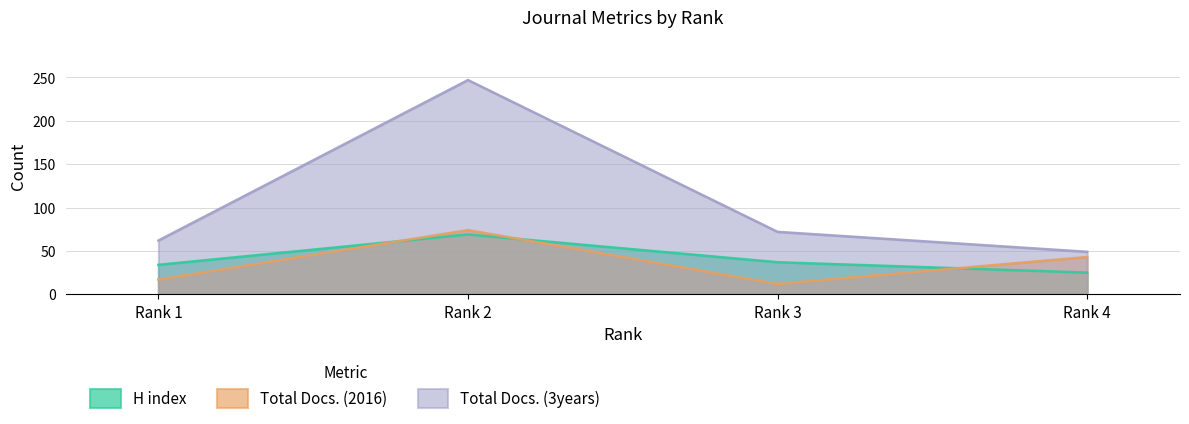

Reading right to left, what are all the values shown in this chart?

H index: Rank 4=25	Rank 3=37	Rank 2=69	Rank 1=34
Total Docs. (2016): Rank 4=43	Rank 3=12	Rank 2=74	Rank 1=17
Total Docs. (3years): Rank 4=49	Rank 3=72	Rank 2=247	Rank 1=62